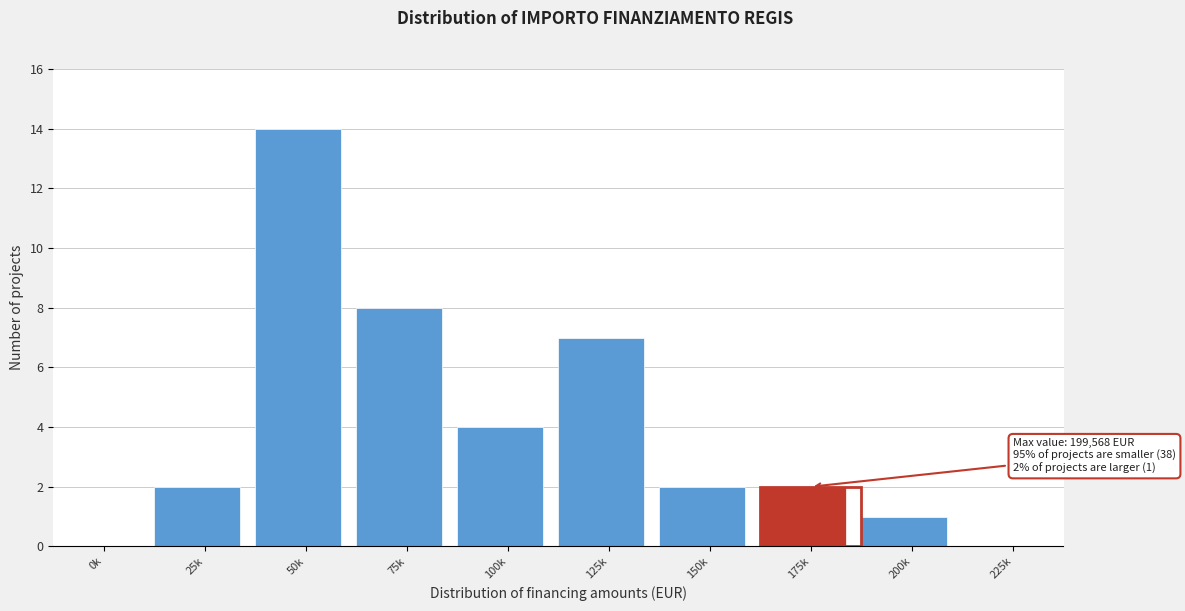

Reading left to right, extract all data points from this chart.

0k=0	25k=2	50k=14	75k=8	100k=4	125k=7	150k=2	175k=2	200k=1	225k=0